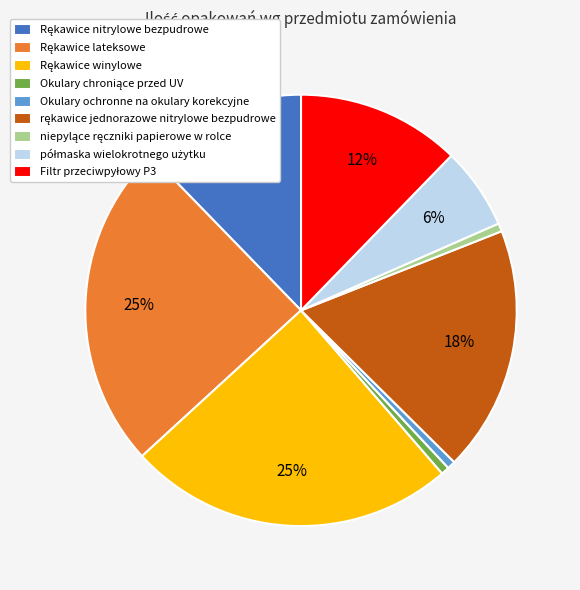

How many segments does this pie chart have?

9